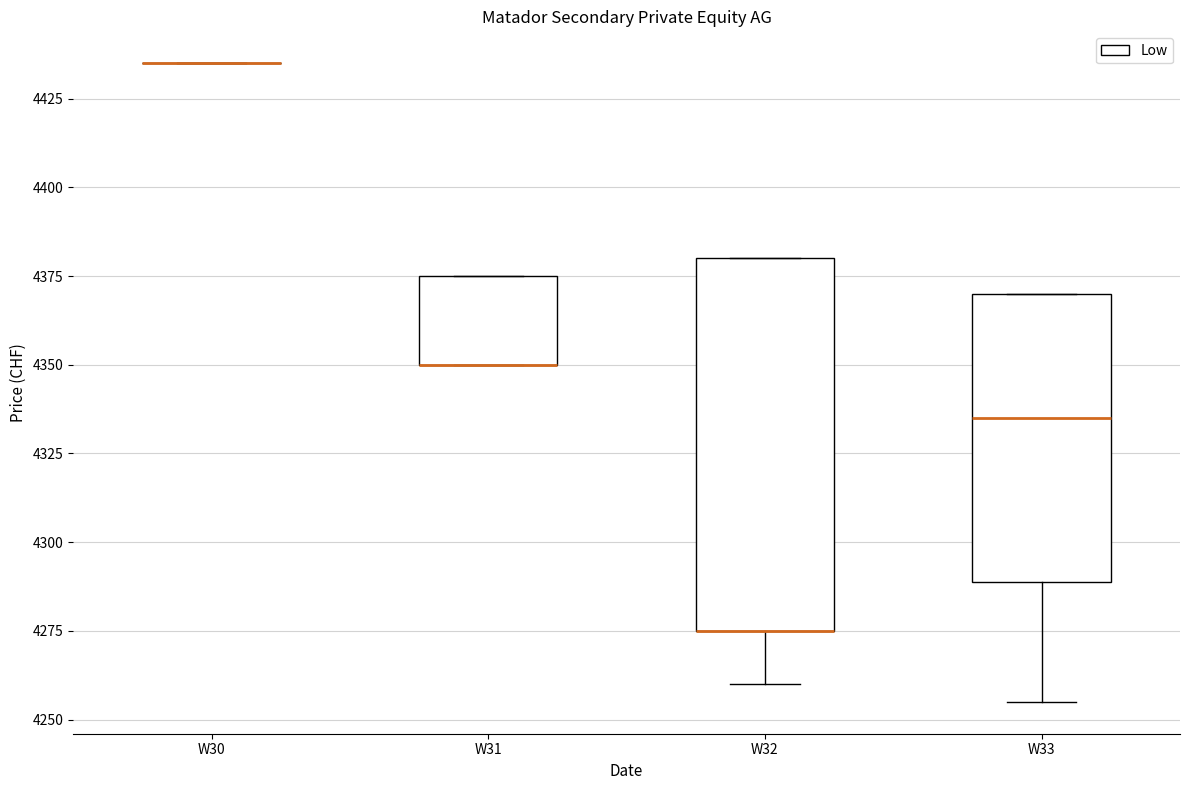

Which box is the tallest, from its lower edge to its upper edge?

W32